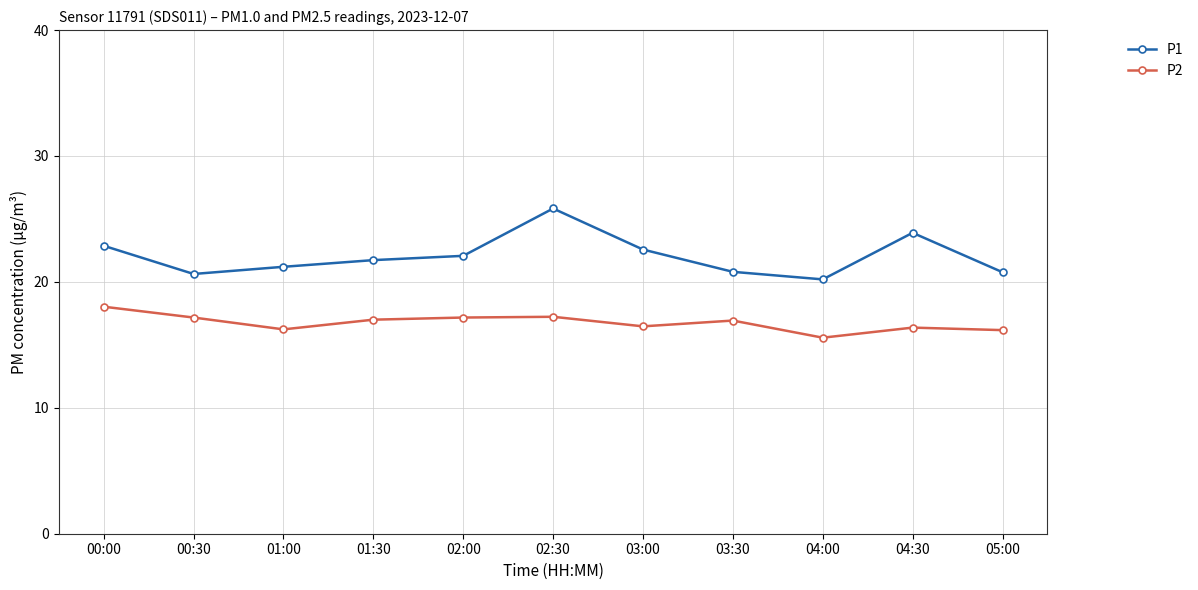

At which label does P1 first exceed 21?

00:00